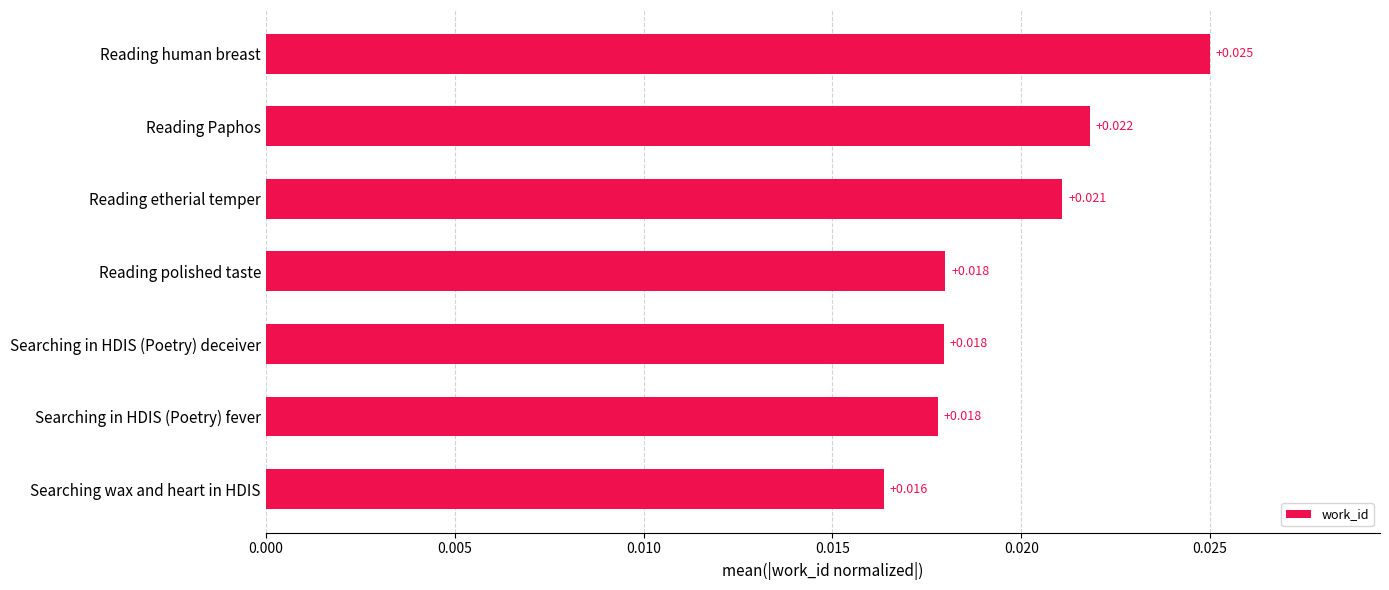

At which category does the chart reach its peak across all series?

Reading human breast